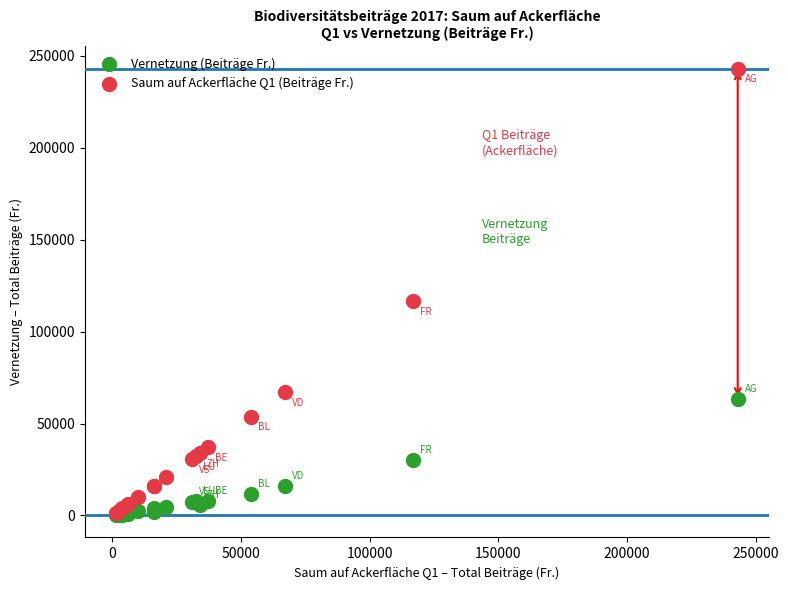

Across all series, what Y value is closest to 121620?

116769